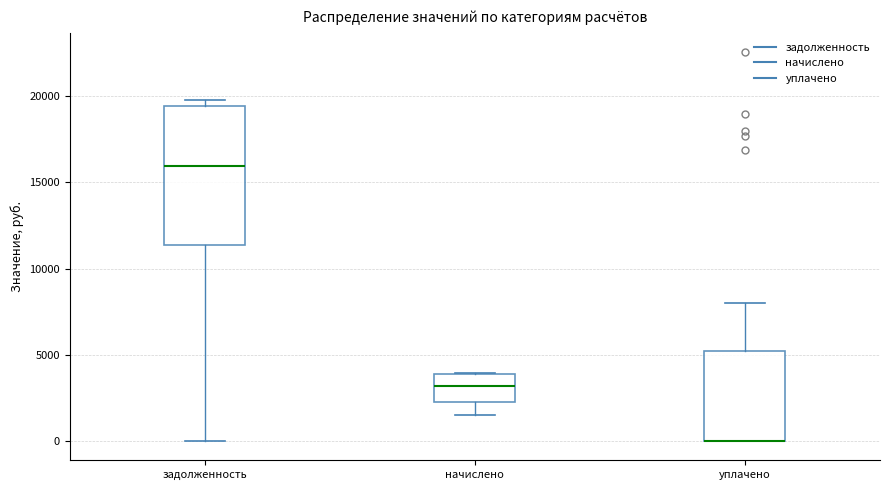

Where is the upper edge of the box for задолженность on the y-axis? The values are not printed on the chart, so give them approximately, as read against the axis.

19500